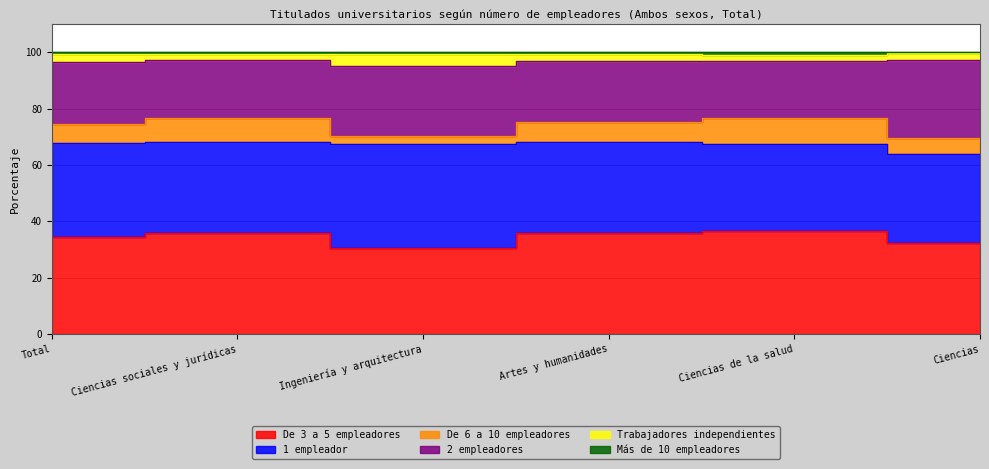

Where does the De 3 a 5 empleadores series first go above 35?

Ciencias sociales y jurídicas